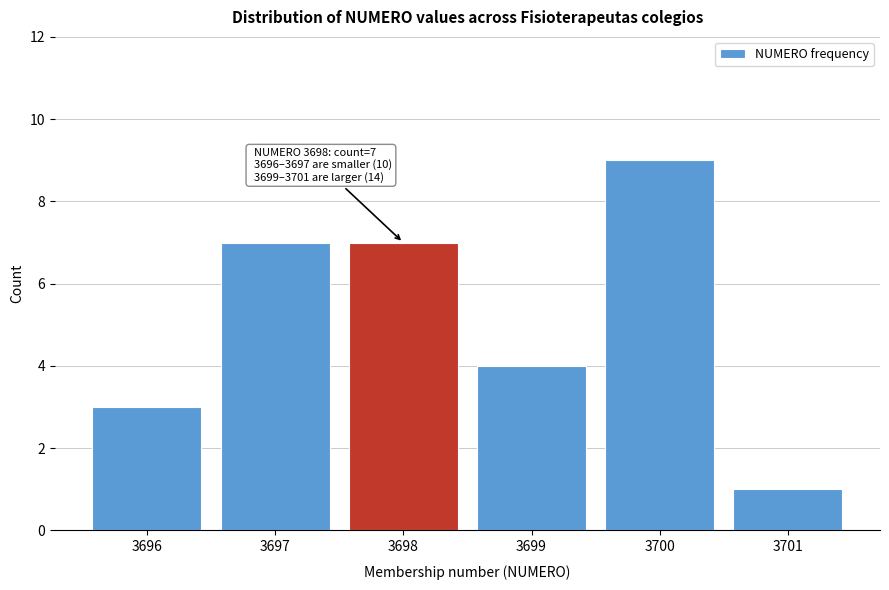

Reading right to left, what are all the values shown in this chart?

1	9	4	7	7	3